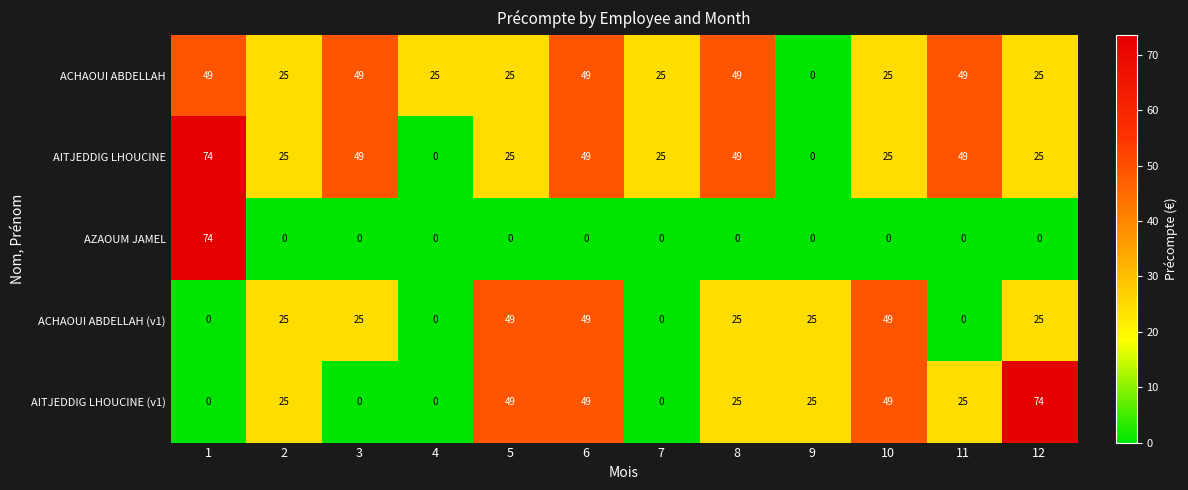

What is the sum of the ACHAOUI ABDELLAH values at 7 and 1?

74